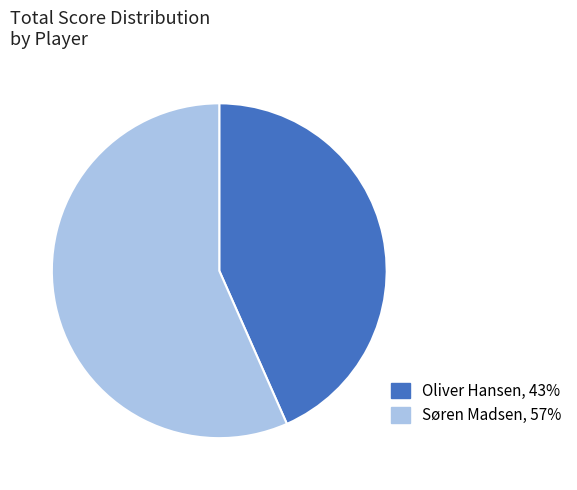

Is there any slice that represents more than half of the pie?

Yes